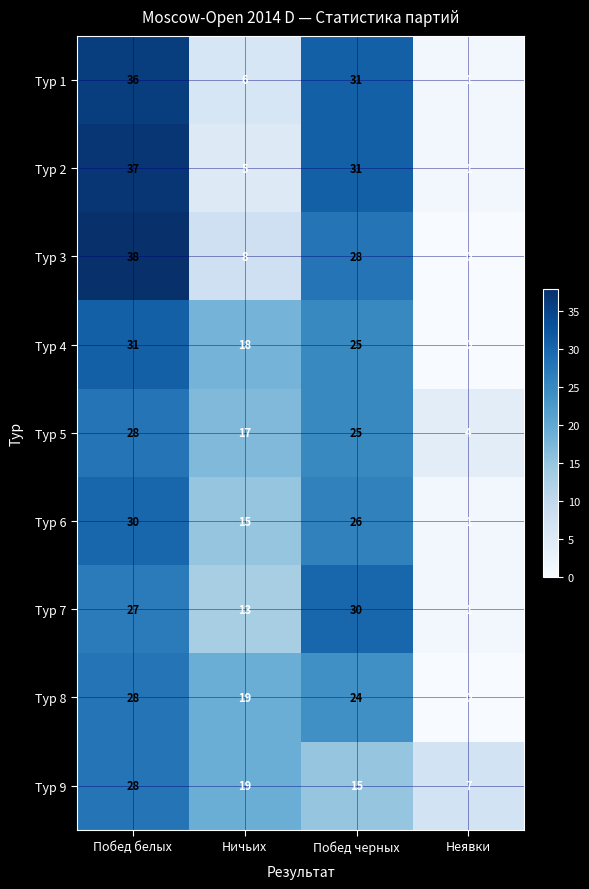

At which category is the sum across all series the highest?

Побед белых